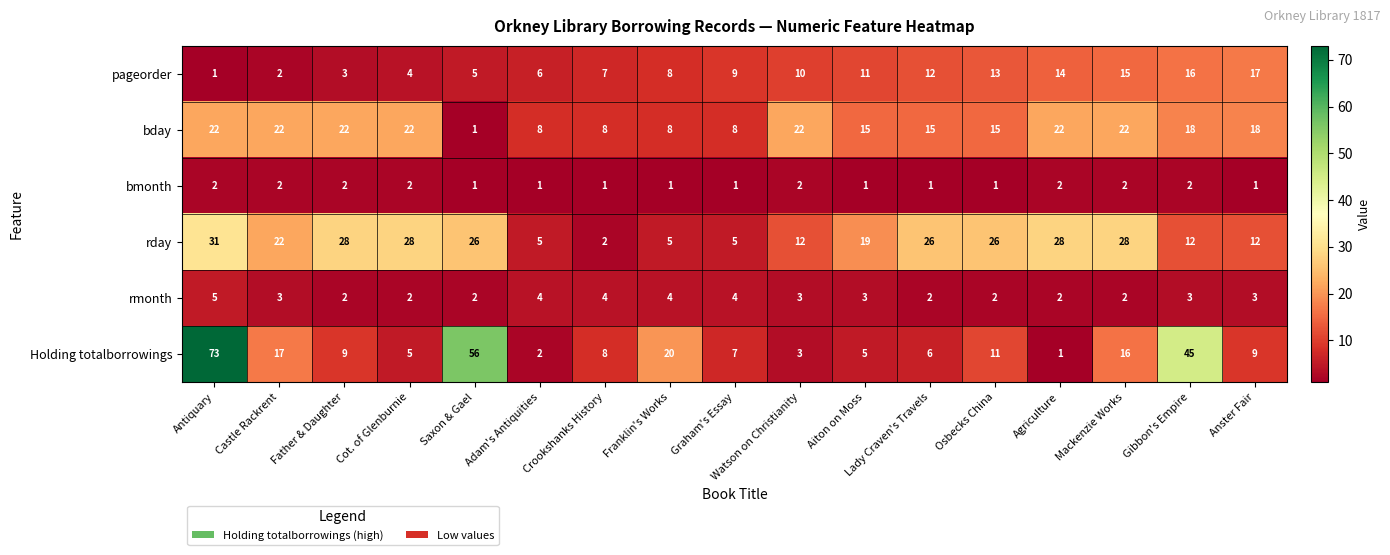

At how many categories does at least one series exceed 7?

17